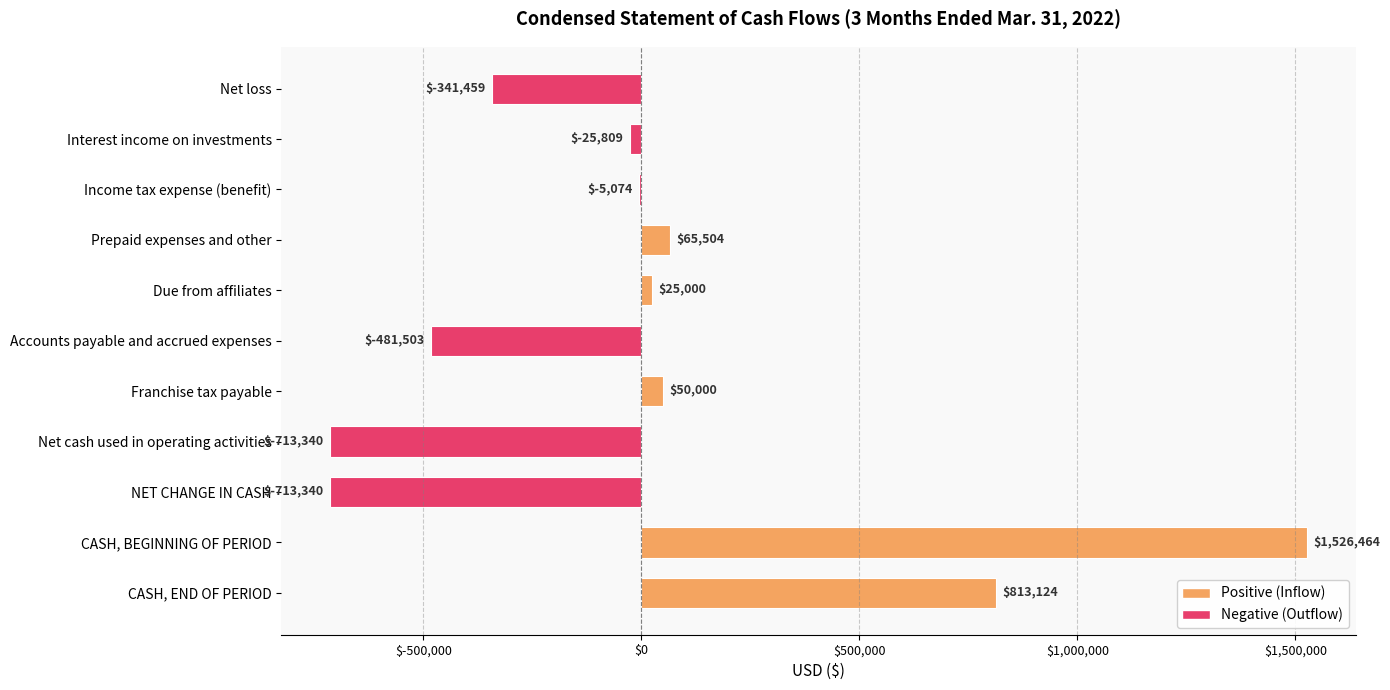

Does the chart contain stacked bars?

No